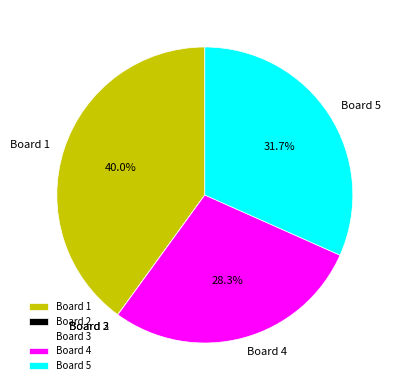

Which slice is the largest?

Board 1